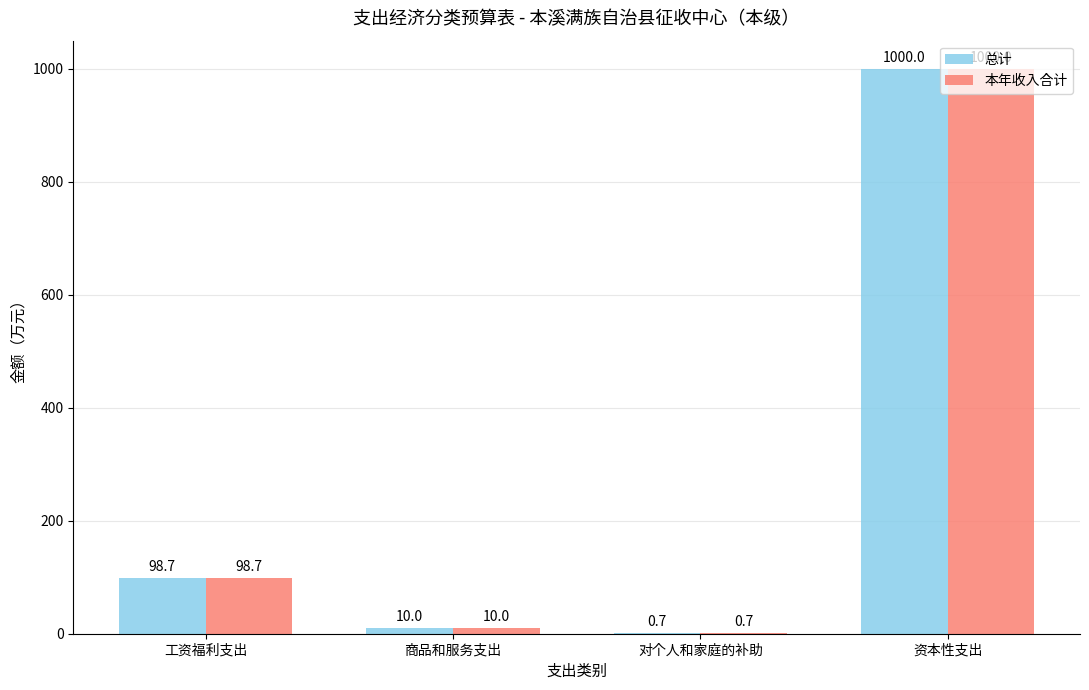

Which category has the highest value across all series?

资本性支出